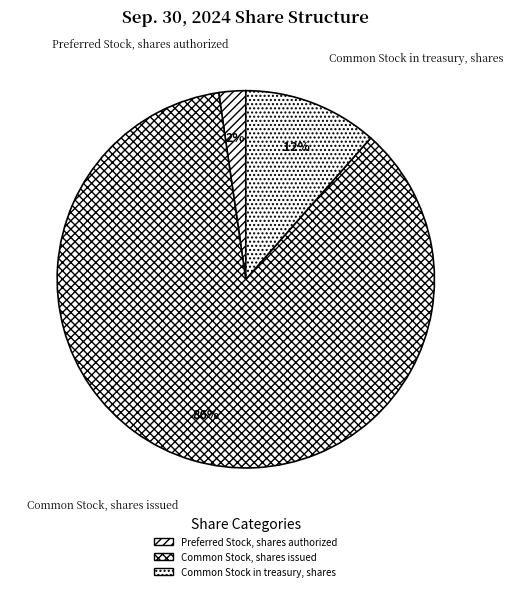

To the nearest percent, what is the difference between the largest and smallest slice percentages?

84%